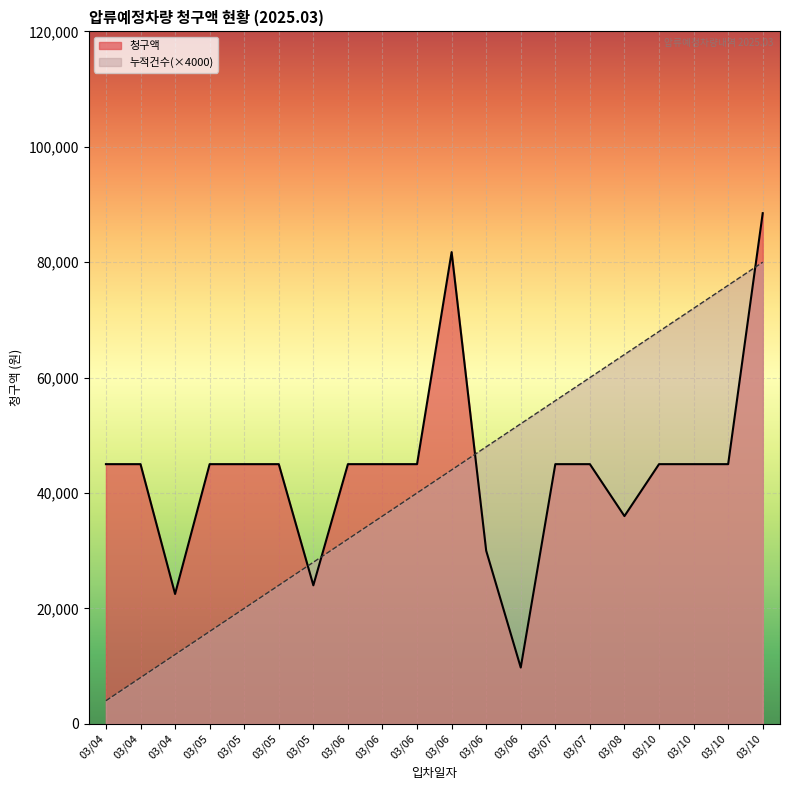

Where is the first local maximum for 청구액?

03/06